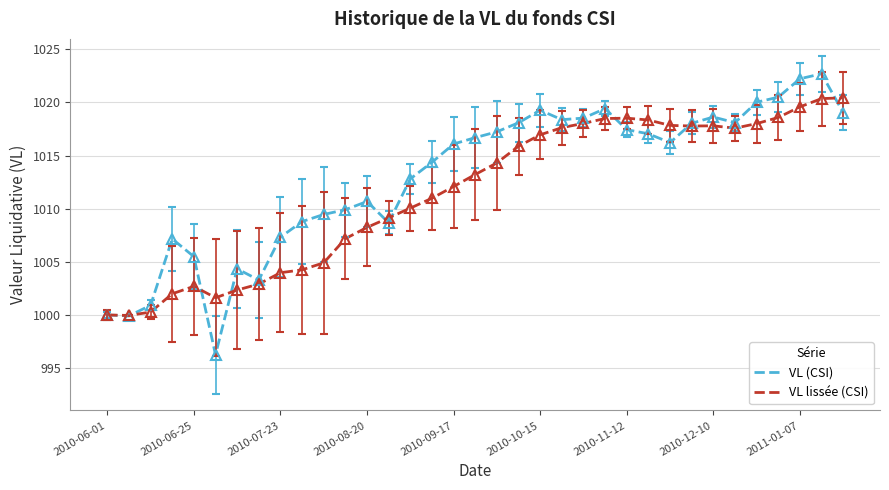

What is the lowest value of the VL (CSI) series?

996.3